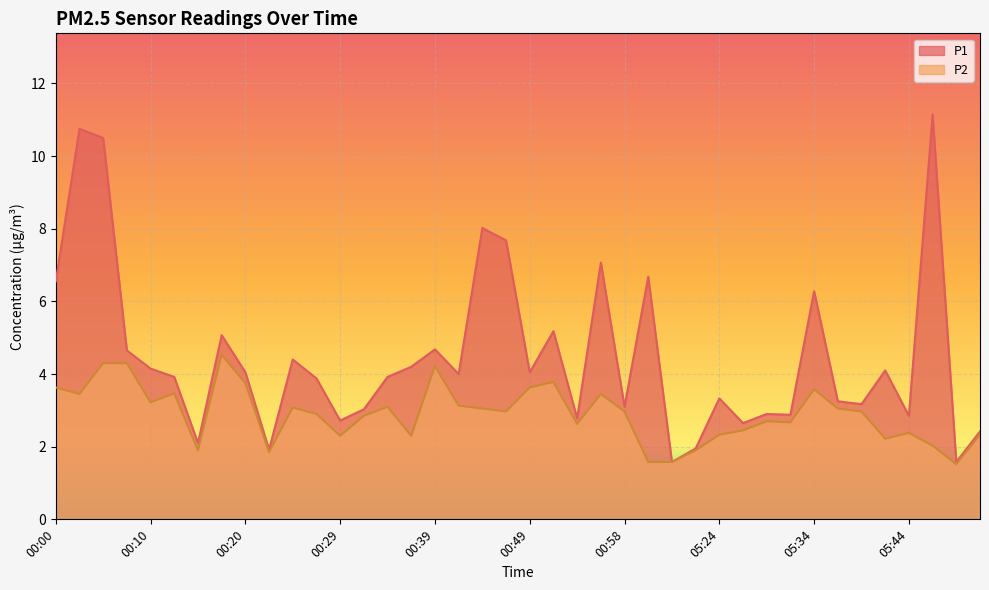

Rank the categories by P1 value from lowest to highest.

05:19, 05:48, 00:22, 05:22, 00:15, 05:51, 05:27, 00:29, 00:54, 05:44, 05:31, 05:29, 00:32, 00:58, 05:39, 05:36, 05:24, 00:27, 00:12, 00:34, 00:42, 00:20, 00:49, 05:41, 00:10, 00:37, 00:25, 00:08, 00:39, 00:17, 00:51, 05:34, 00:00, 05:17, 00:56, 00:46, 00:44, 00:05, 00:03, 05:46